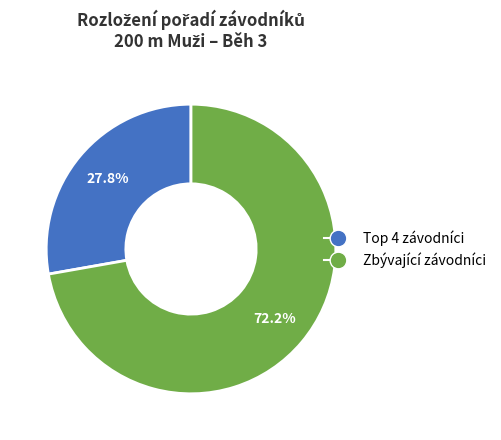

What is the largest slice in the pie chart?

Zbývající závodníci